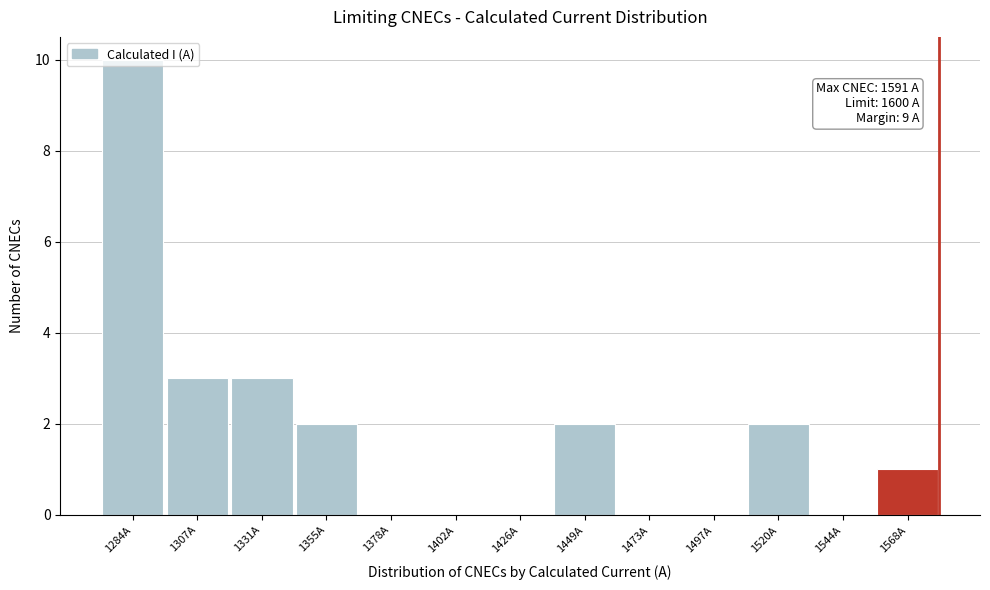

Between 1449A and 1378A, which is larger?

1449A